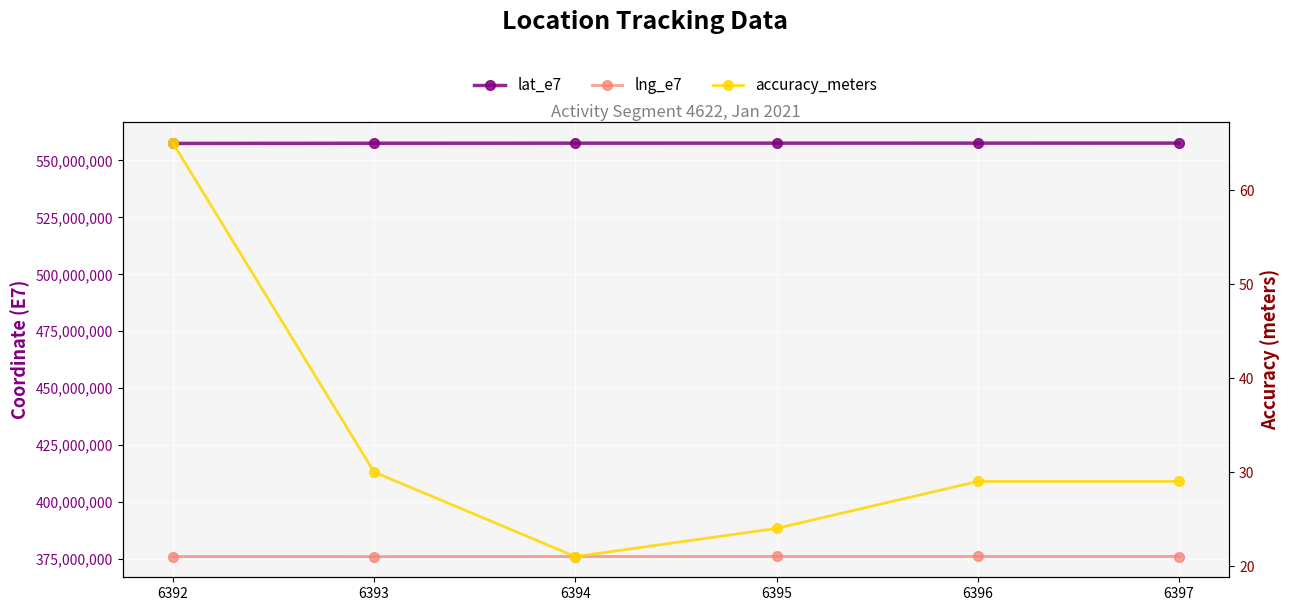

Reading left to right, what are all the values shown in this chart?

lat_e7: 6392=557447199	6393=557536245	6394=557567057	6395=557579659	6396=557584808	6397=557596518
lng_e7: 6392=376141511	6393=376117837	6394=376147888	6395=376168551	6396=376177071	6397=376161858
accuracy_meters: 6392=65	6393=30	6394=21	6395=24	6396=29	6397=29